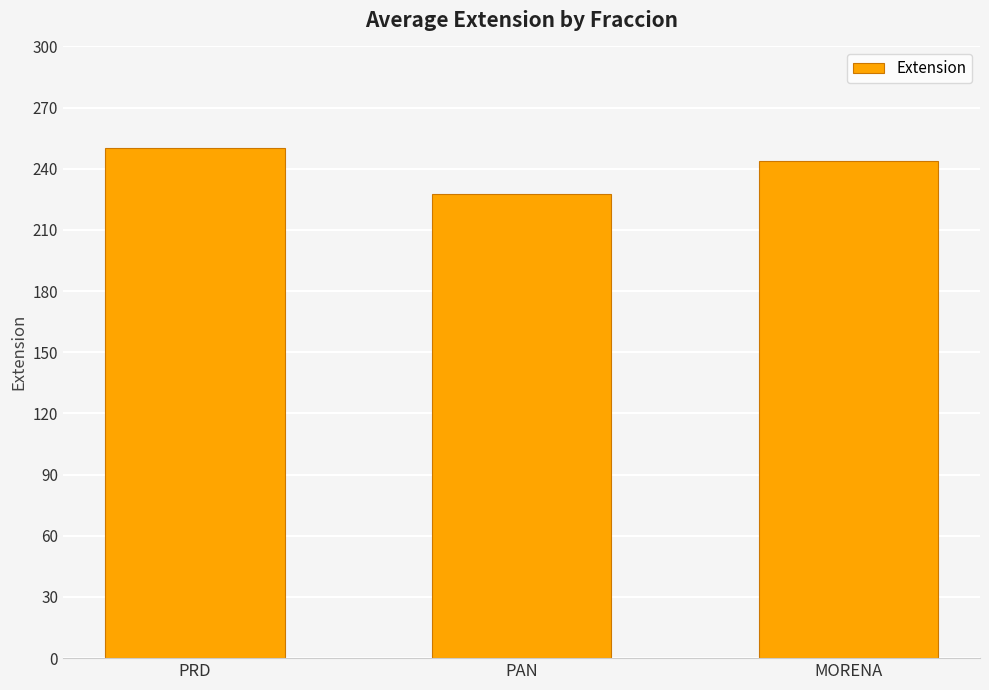

Where is the data nearest to the value 238?

MORENA